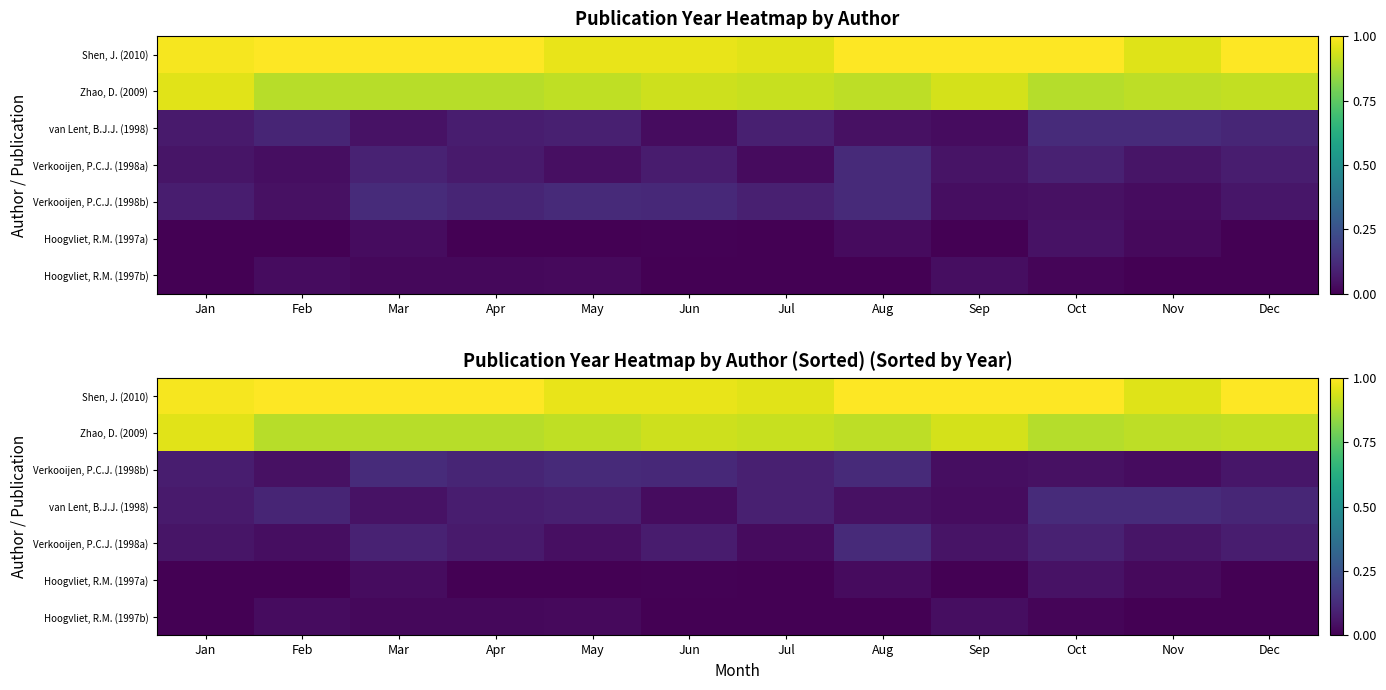

What is the average value of the Shen, J. (2010) series?

1.0